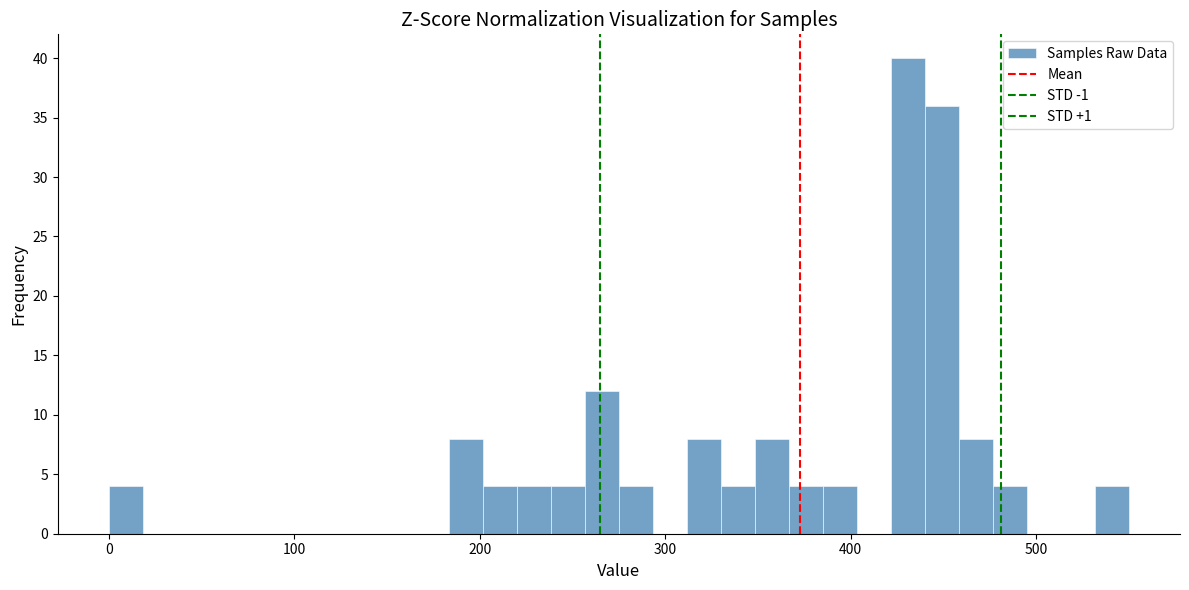

Read against the x-axis, roughly where is the centre of the tallest bar?

430